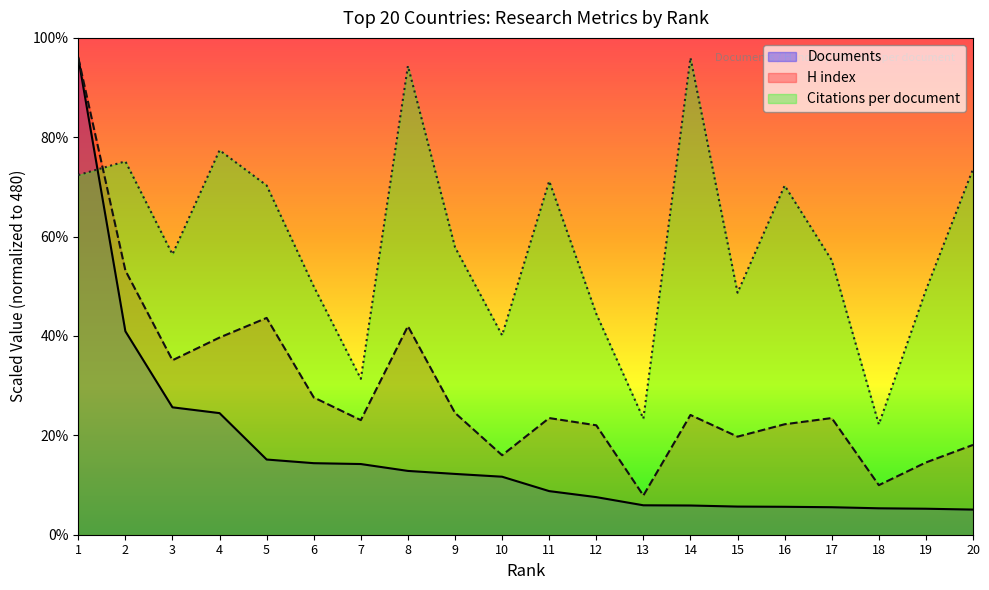

Which series has the largest total across all categories?

Citations per document